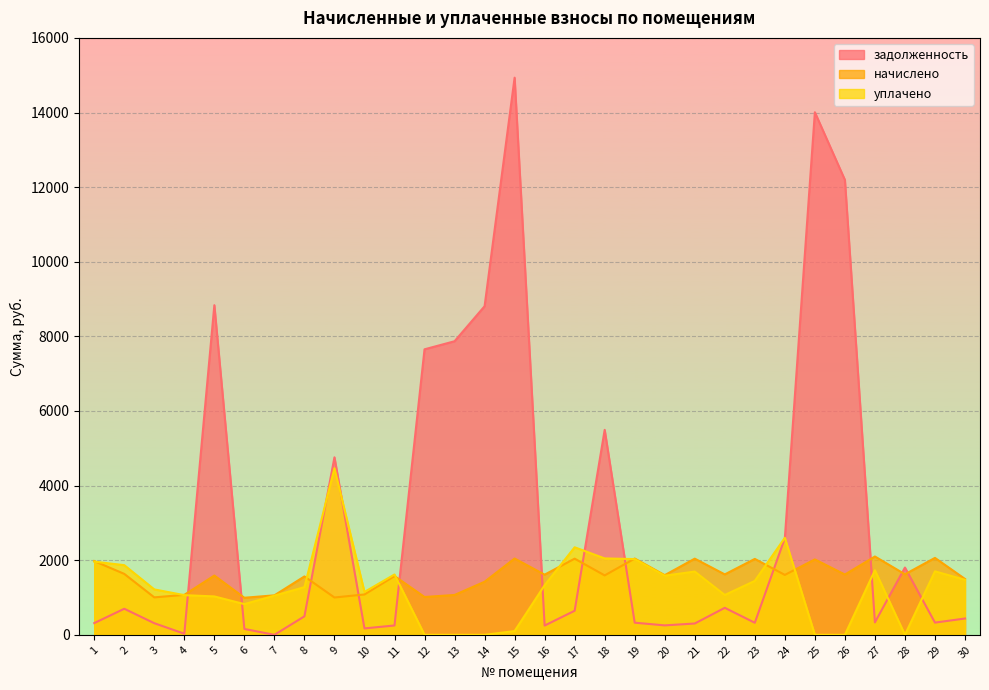

Where is задолженность nearest to the value 7466?

12